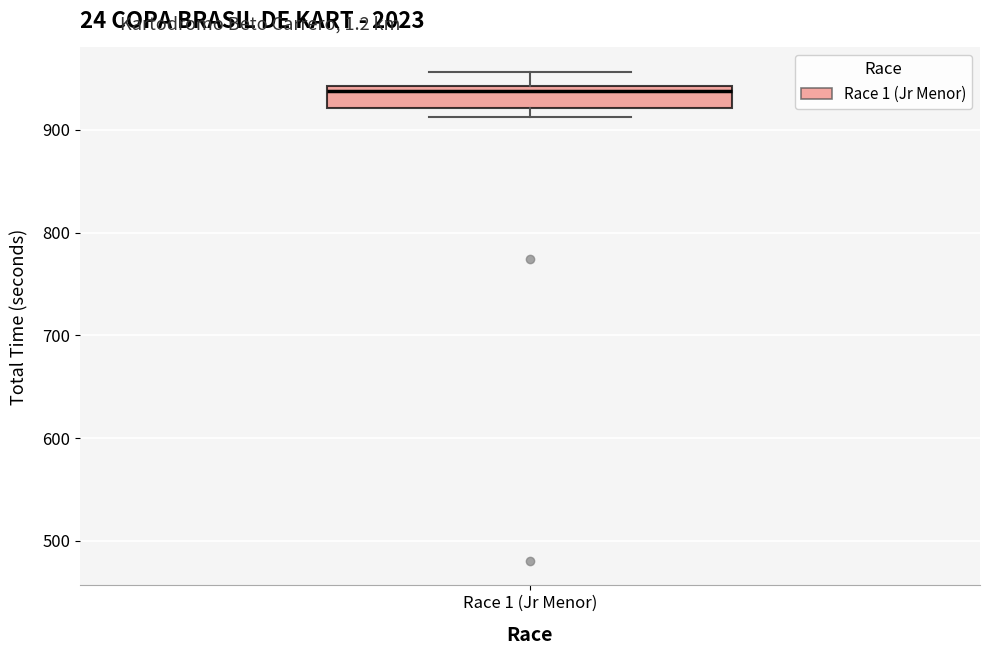

Read this box plot against the y-axis: the position of the median line, the range covered by the box, and the ends of both whiskers. The values are not printed on the chart, so give them approximately, as read against the axis.

median 940 (just below the box's upper edge), box 920 to 940, whiskers 910 to 960